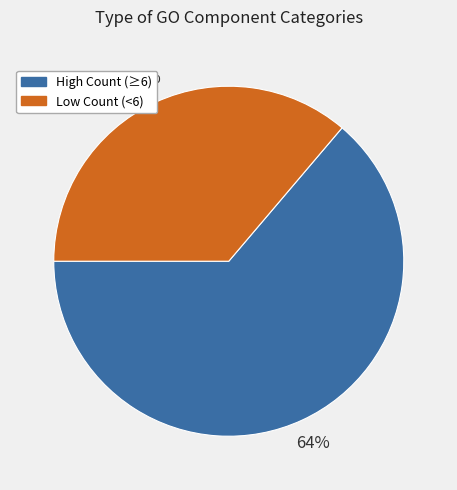

Count the number of slices in the pie.

2